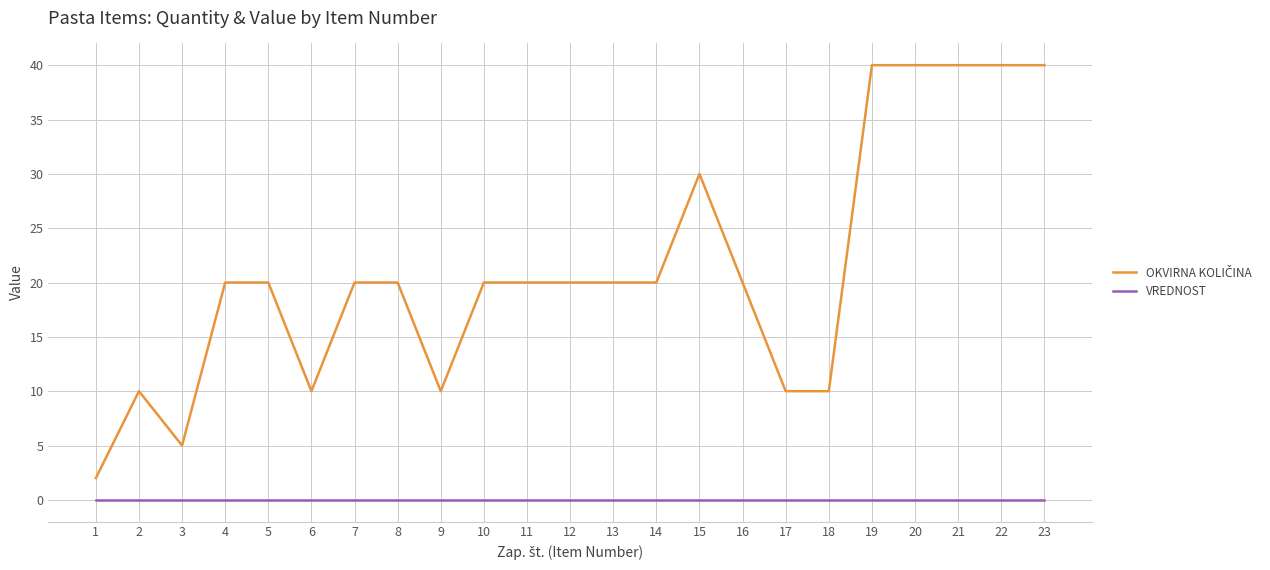

What is the greatest value displayed?

40